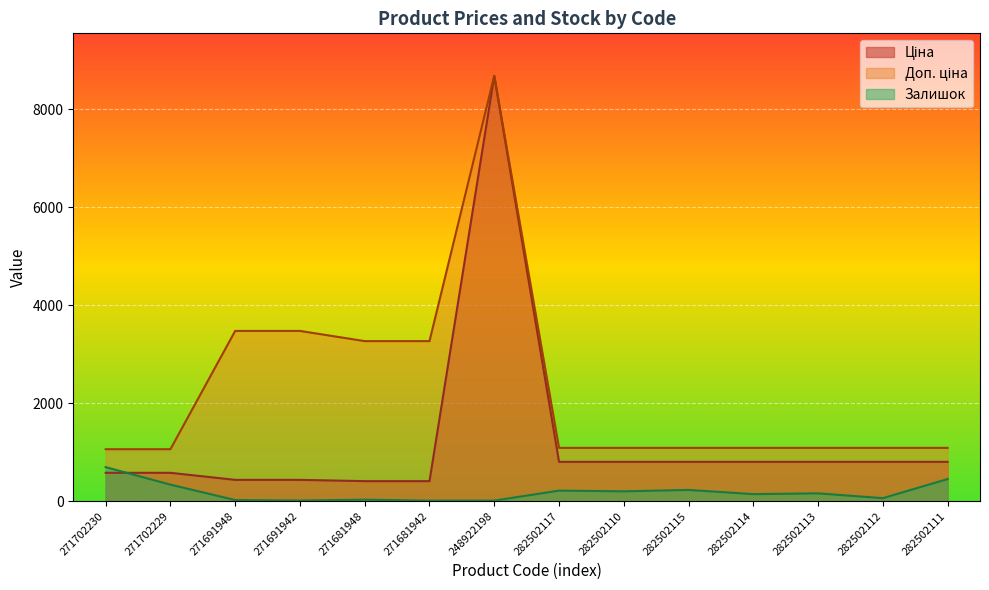

What are all the series names shown in the legend?

Ціна, Доп. ціна, Залишок